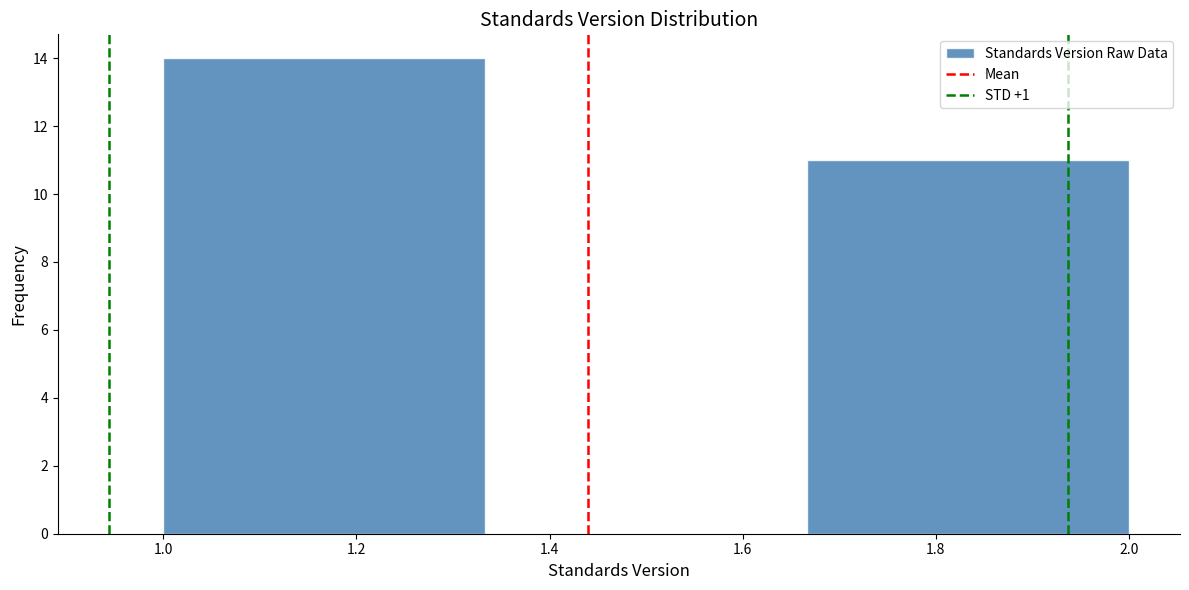

Reading left to right, transcribe this chart: for each bar, give the range it covers on the x-axis and its height. Neither the bar edges nor the heights are printed on the chart, so give them approximately, as read against the axes.

1.00 to 1.34: 14
1.34 to 1.66: 0
1.66 to 2.00: 11